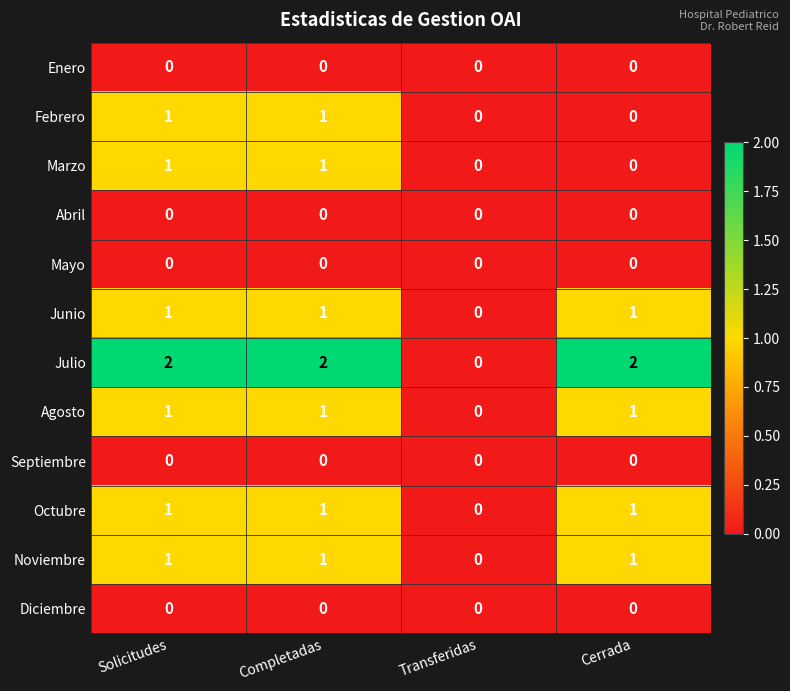

Which series has the largest total across all categories?

Julio